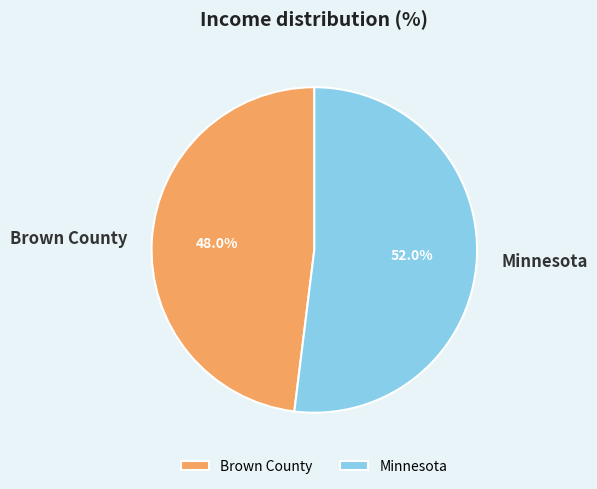

Between Minnesota and Brown County, which is larger?

Minnesota